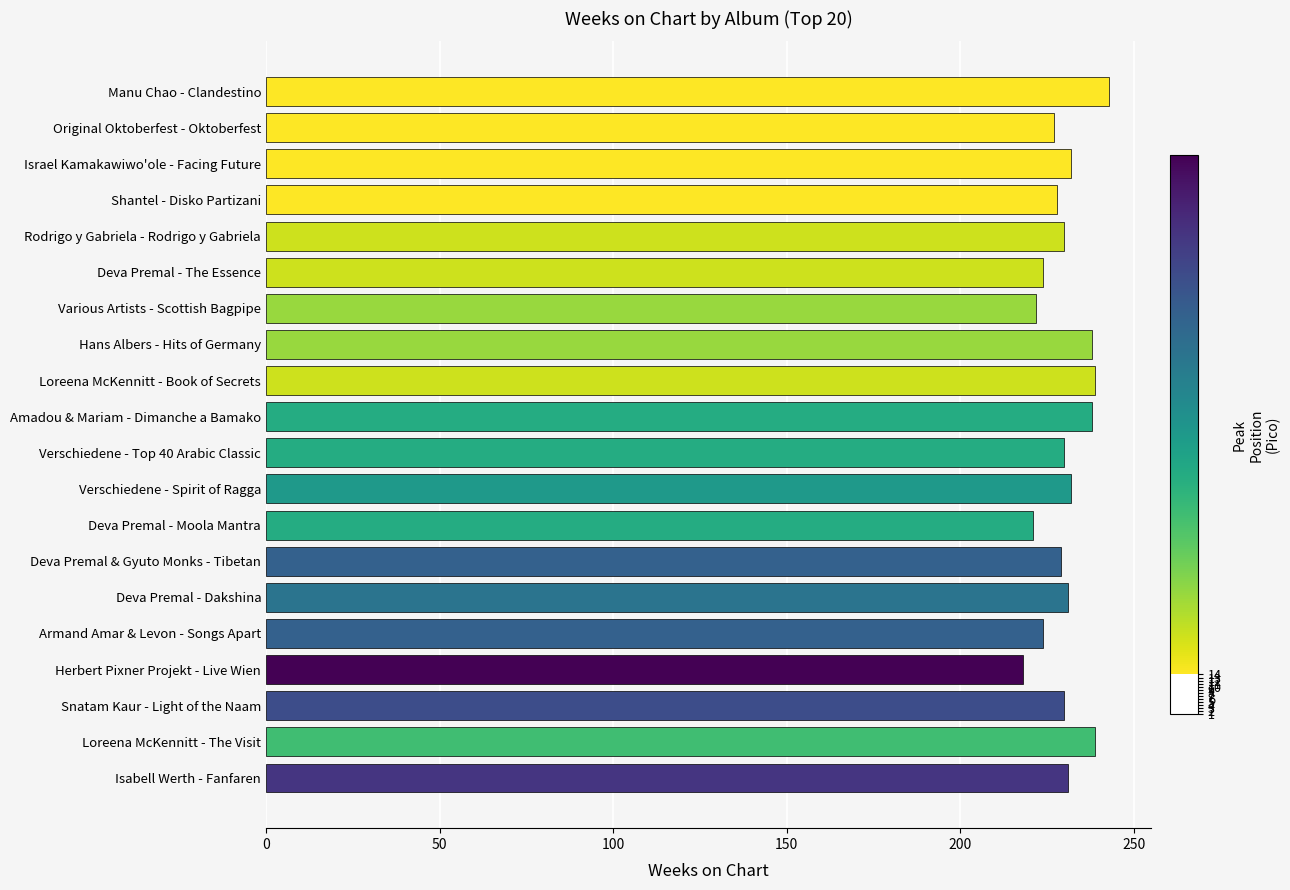

What is the sum of all values?

4606